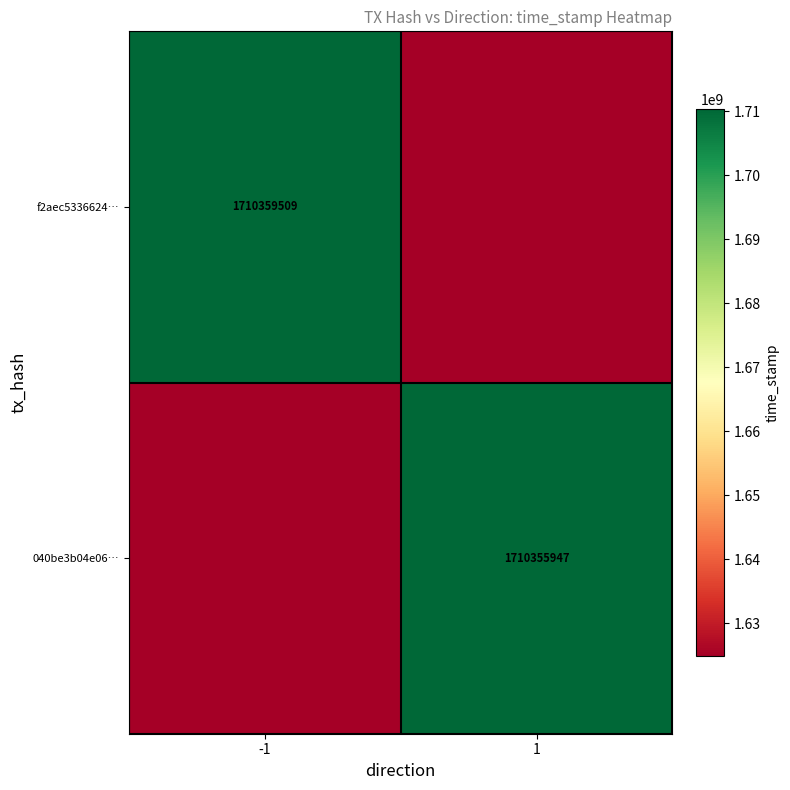

Which has a higher value, -1 or 1?

-1